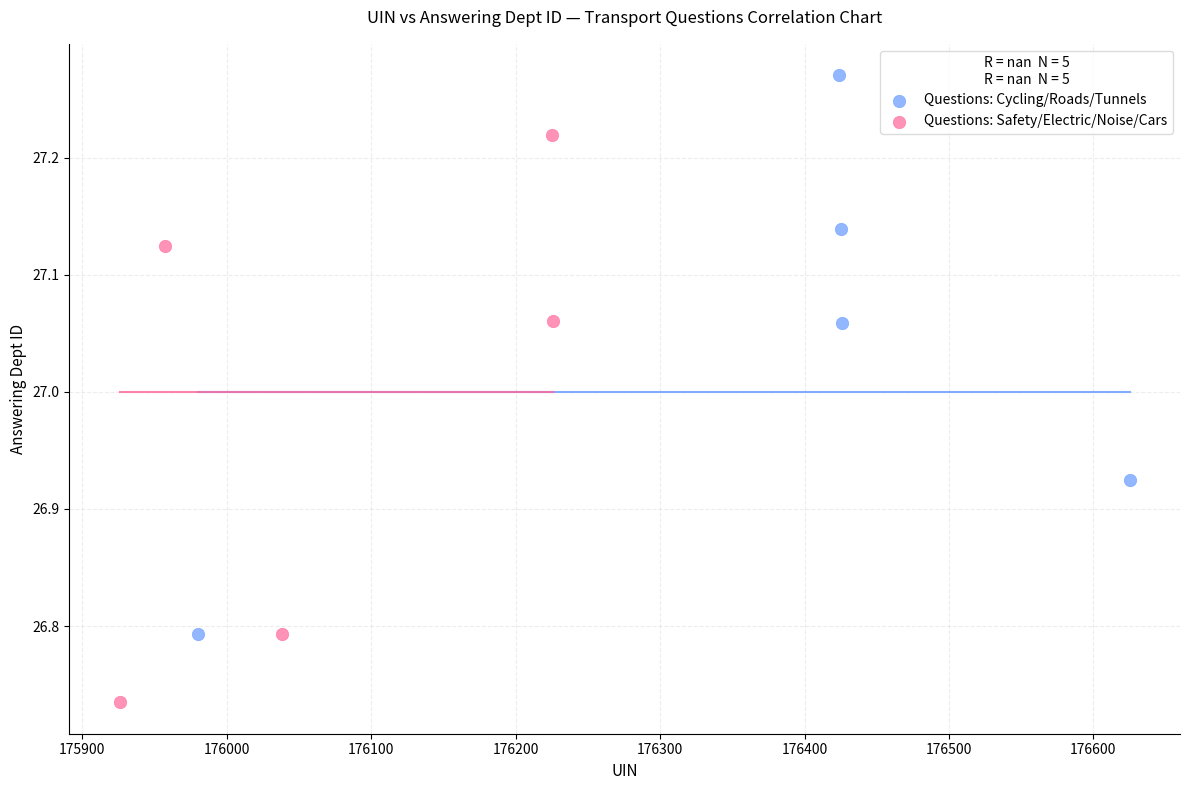

Which series reaches the minimum Y coordinate?

Questions: Safety/Electric/Noise/Cars